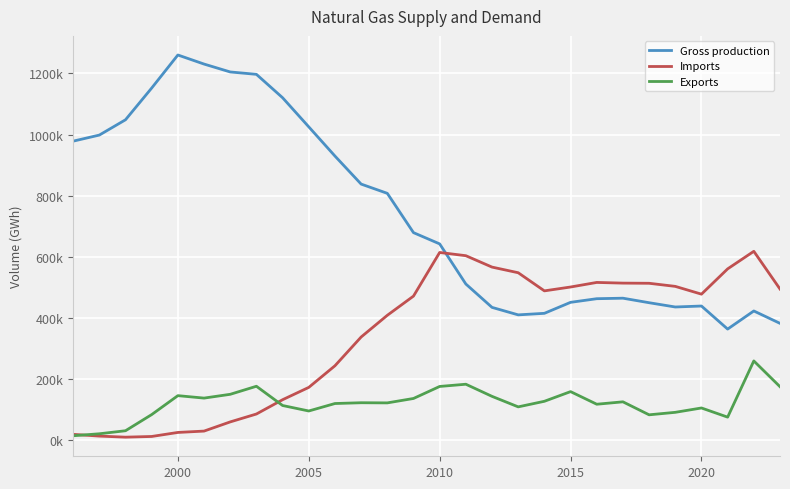

What are all the series names shown in the legend?

Gross production, Imports, Exports